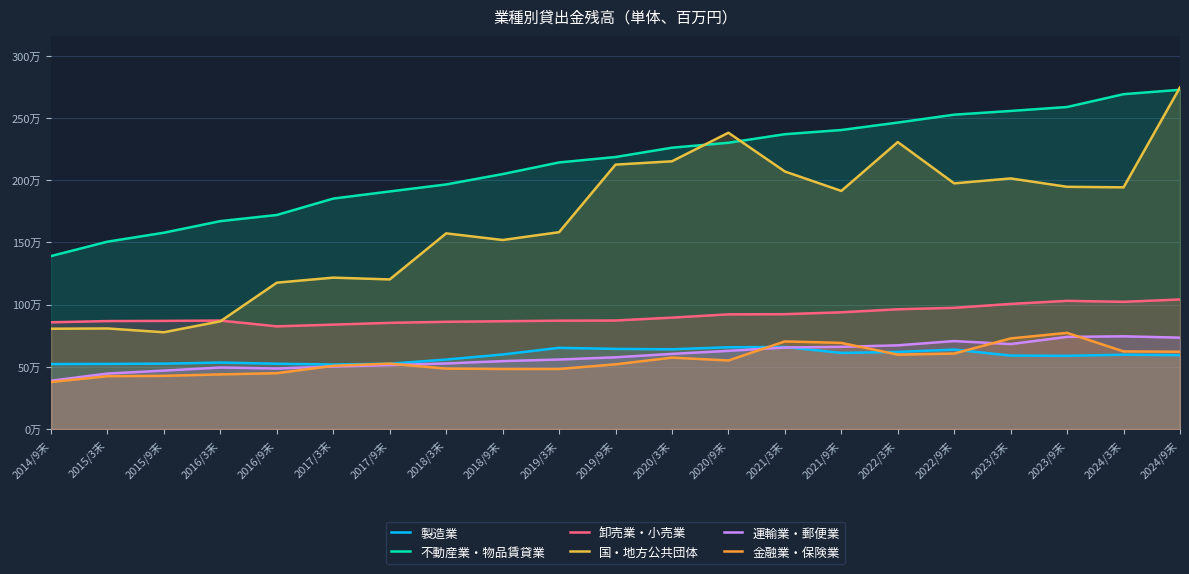

The 国・地方公共団体 series shows 1942020 at 2024/3末. True or false?

True